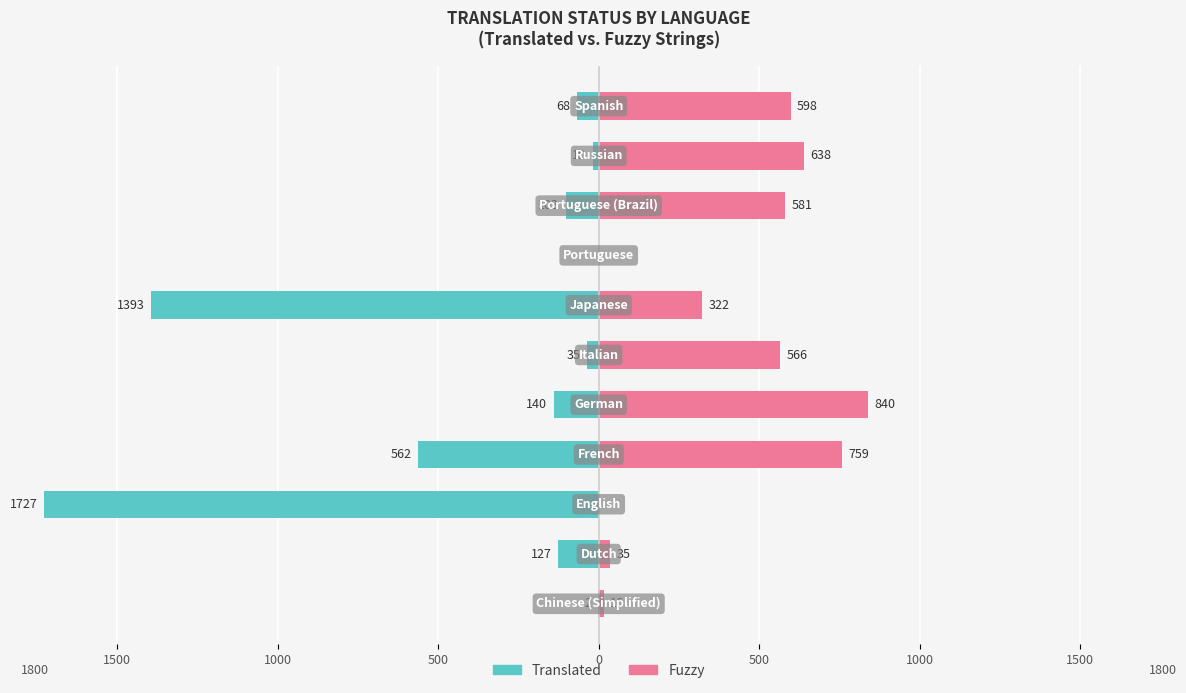

Rank the series by their average value, from highest to lowest.

Fuzzy, Translated